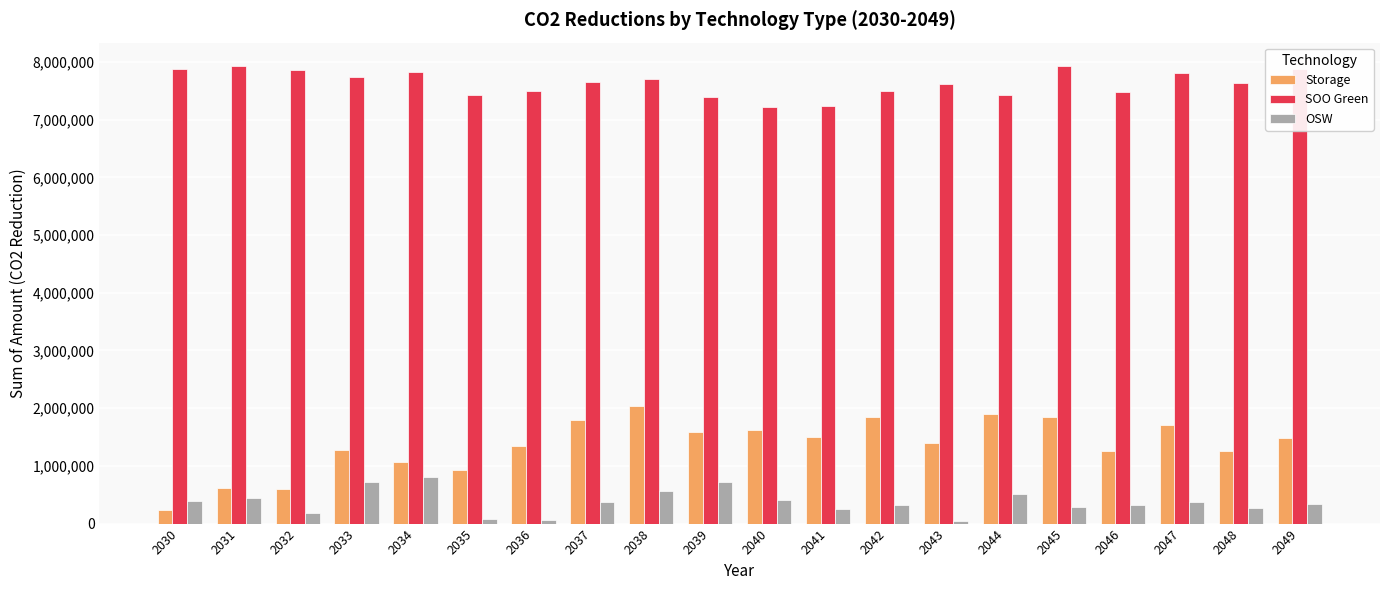

What is the maximum value for Storage?

2037782